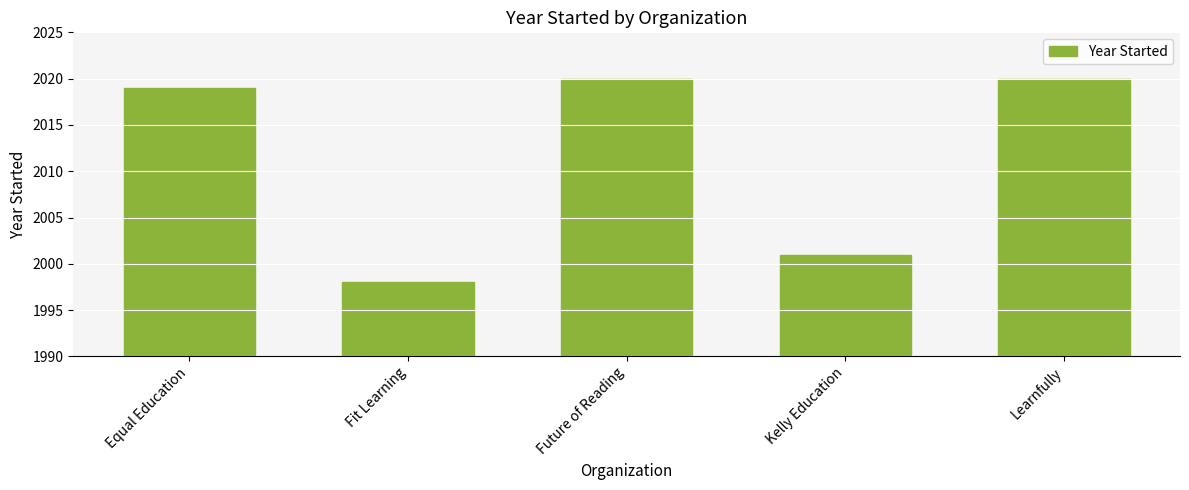

Reading left to right, what are all the values shown in this chart?

Equal Education=2019	Fit Learning=1998	Future of Reading=2020	Kelly Education=2001	Learnfully=2020